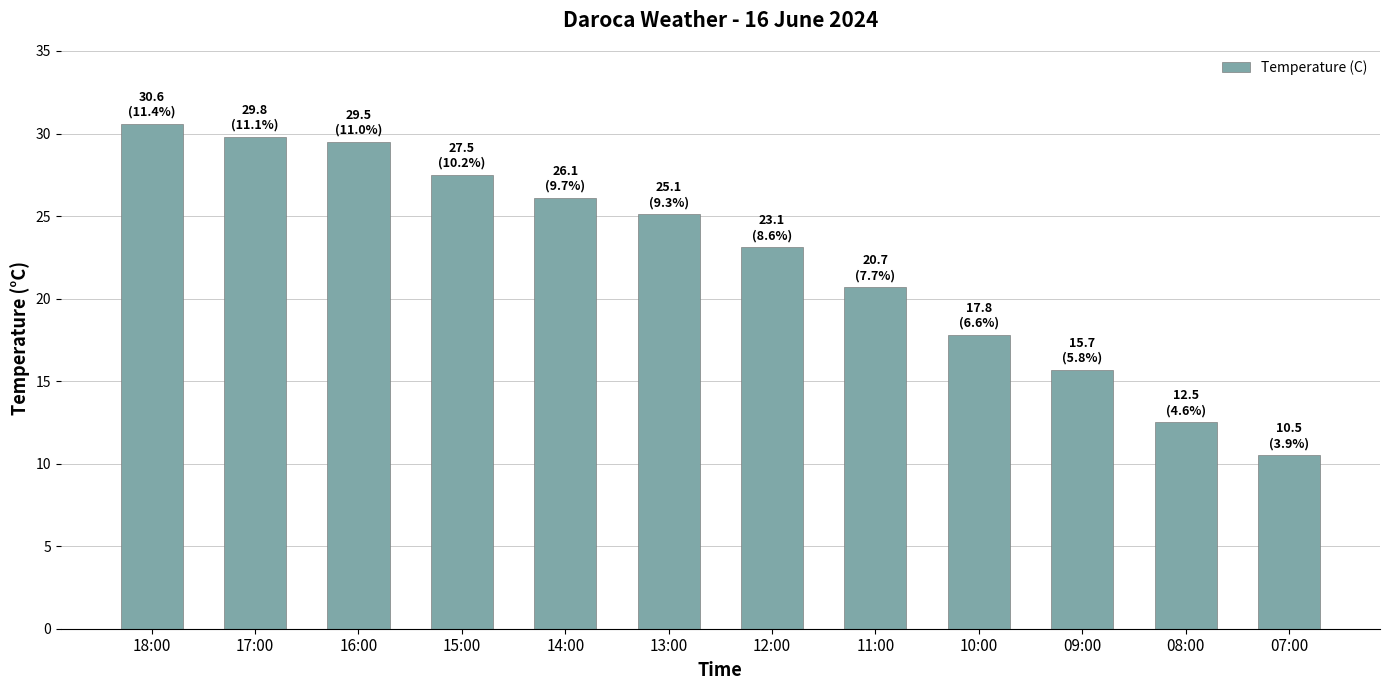

At which category does the chart reach its peak across all series?

18:00